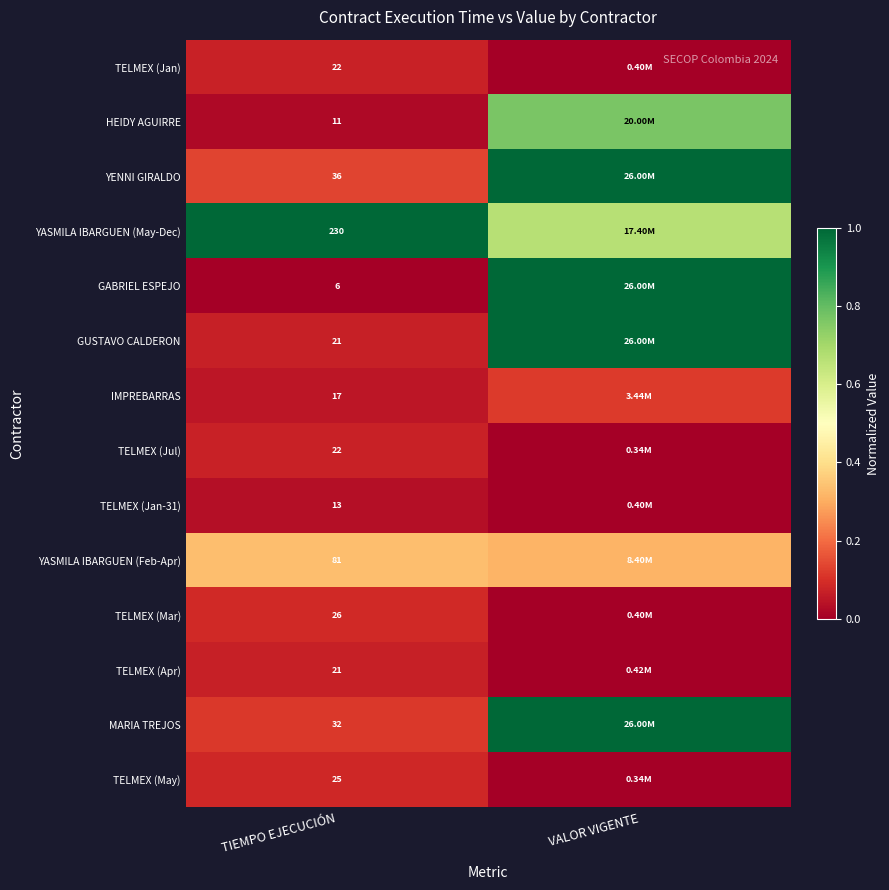

How many categories are shown in the chart?

2